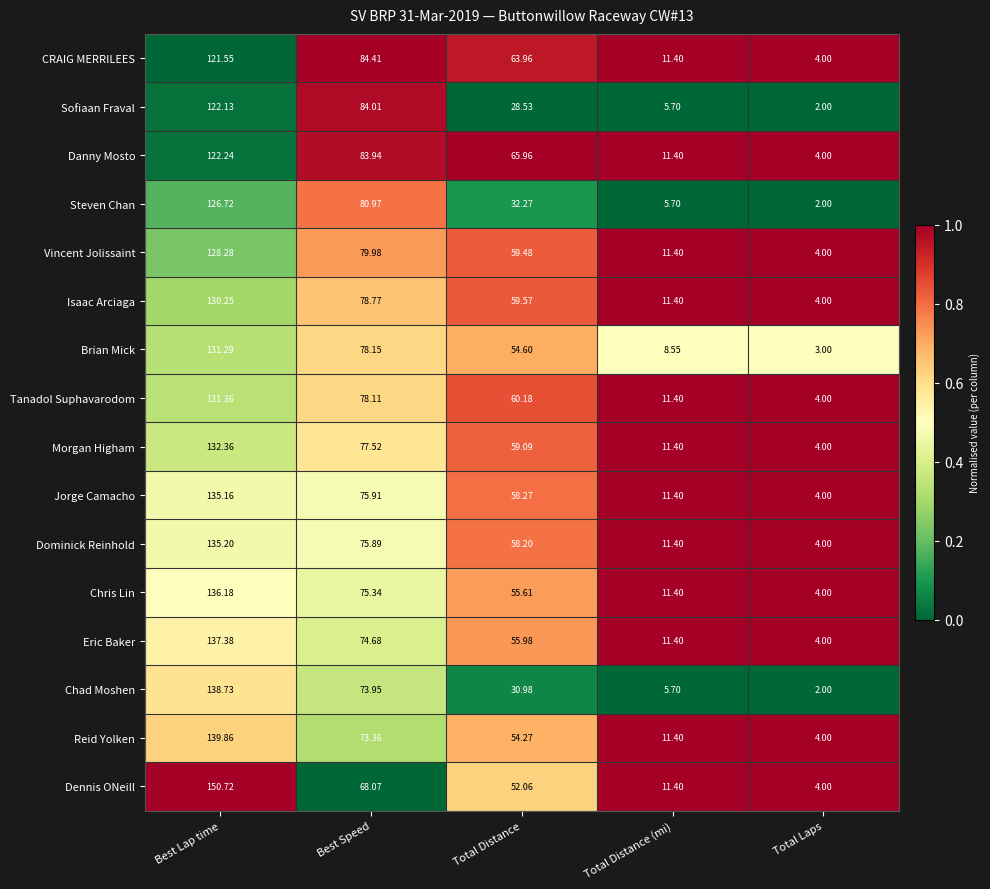

Where does the Chad Moshen series first go above 30?

Best Lap time